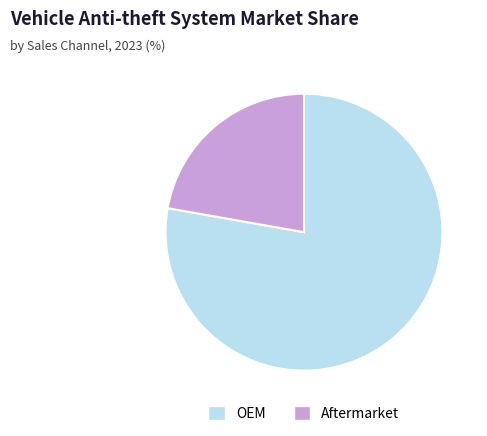

Count the number of slices in the pie.

2